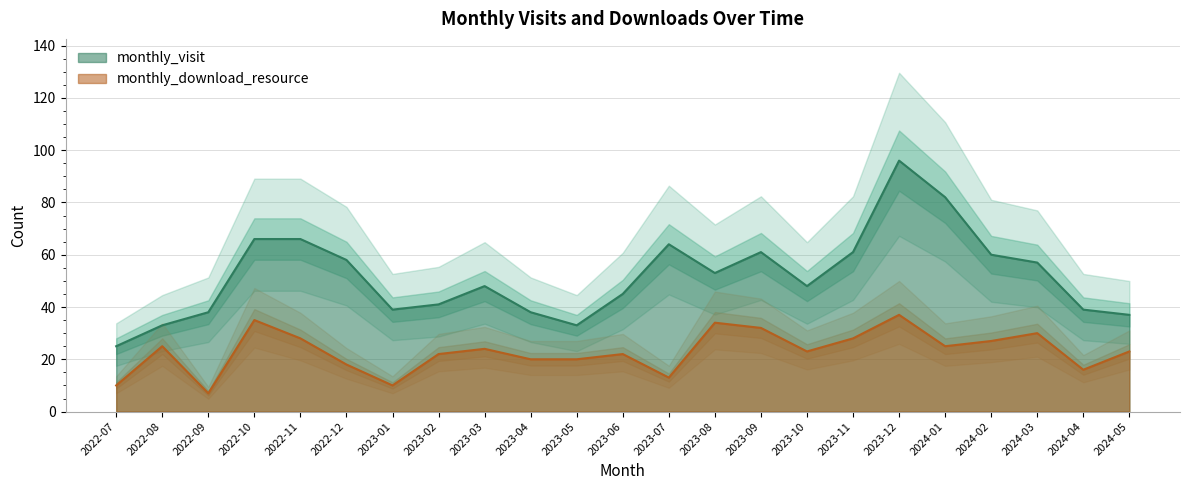

Rank the series by their maximum value, from highest to lowest.

monthly_visit, monthly_download_resource